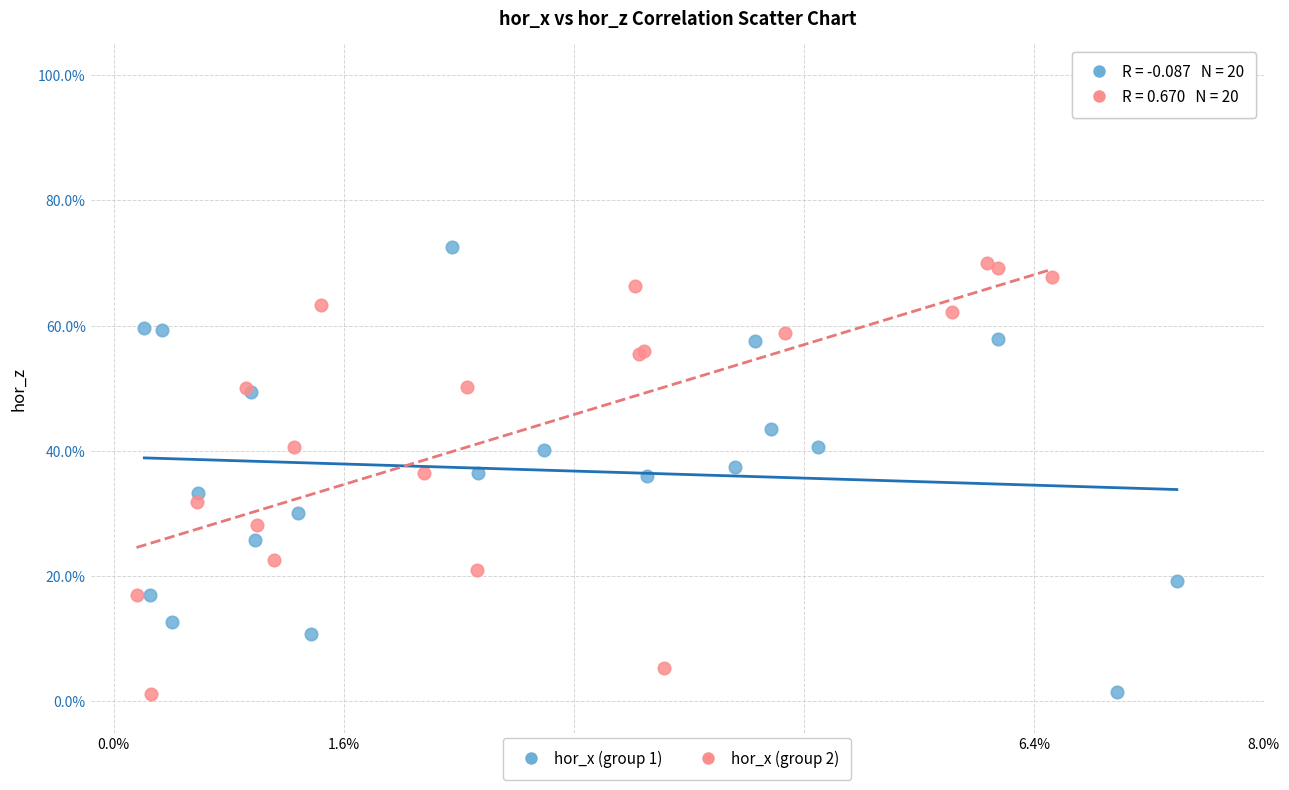

What are all the series names shown in the legend?

hor_x (group 1), hor_x (group 2)